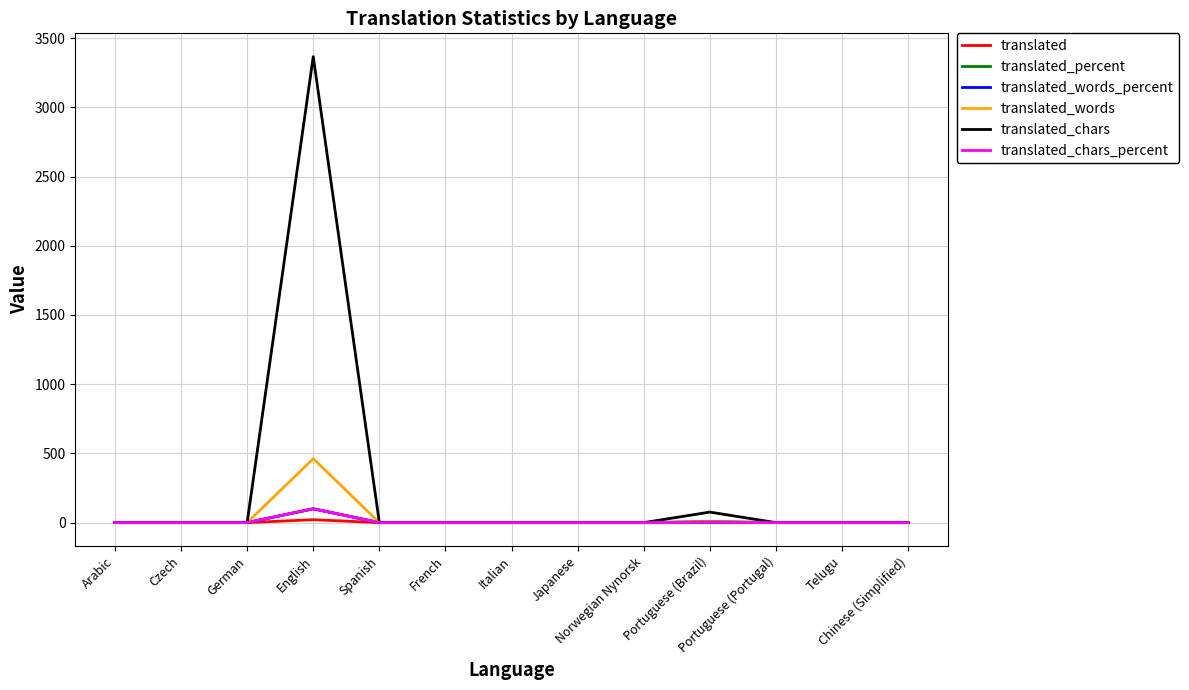

What is the difference between the second highest and minimum values in the translated_words series?

6.0